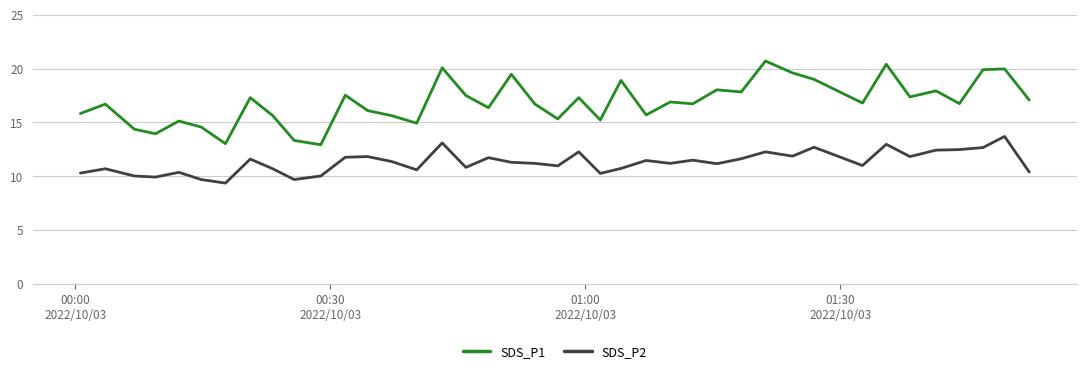

Rank the series by their average value, from highest to lowest.

SDS_P1, SDS_P2